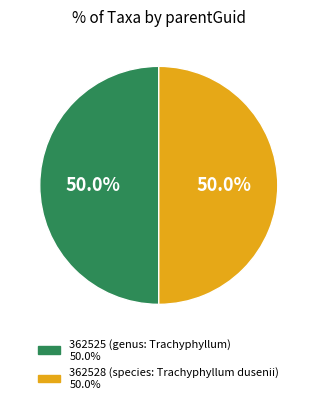

The 362525 (genus: Trachyphyllum) slice represents 60% of the pie. True or false?

False